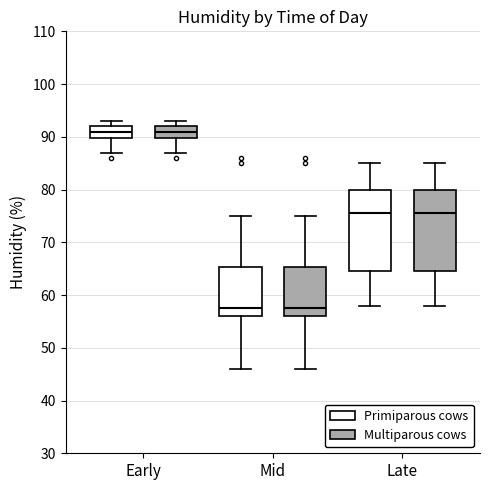

Reading left to right, transcribe this box plot: for each box, give where its median line is, the range the box spans, and where its two whiskers end, as read against the y-axis. The values are not printed on the chart, so give them approximately, as read against the axis.

Early (Primiparous cows): median 91, box 90 to 92, whiskers 87 to 93
Early (Multiparous cows): median 91, box 90 to 92, whiskers 87 to 93
Mid (Primiparous cows): median 58, box 56 to 65, whiskers 46 to 75
Mid (Multiparous cows): median 58, box 56 to 65, whiskers 46 to 75
Late (Primiparous cows): median 76, box 65 to 80, whiskers 58 to 85
Late (Multiparous cows): median 76, box 65 to 80, whiskers 58 to 85